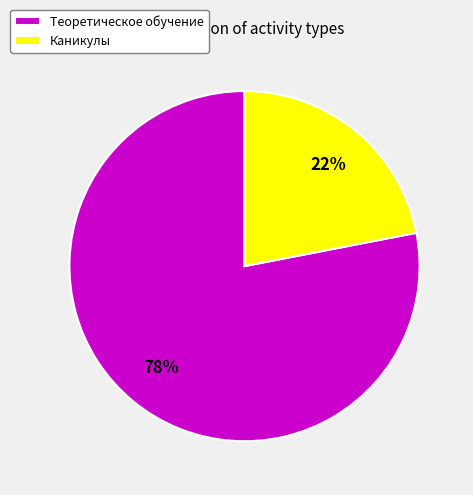

Which has a higher value, Каникулы or Теоретическое обучение?

Теоретическое обучение